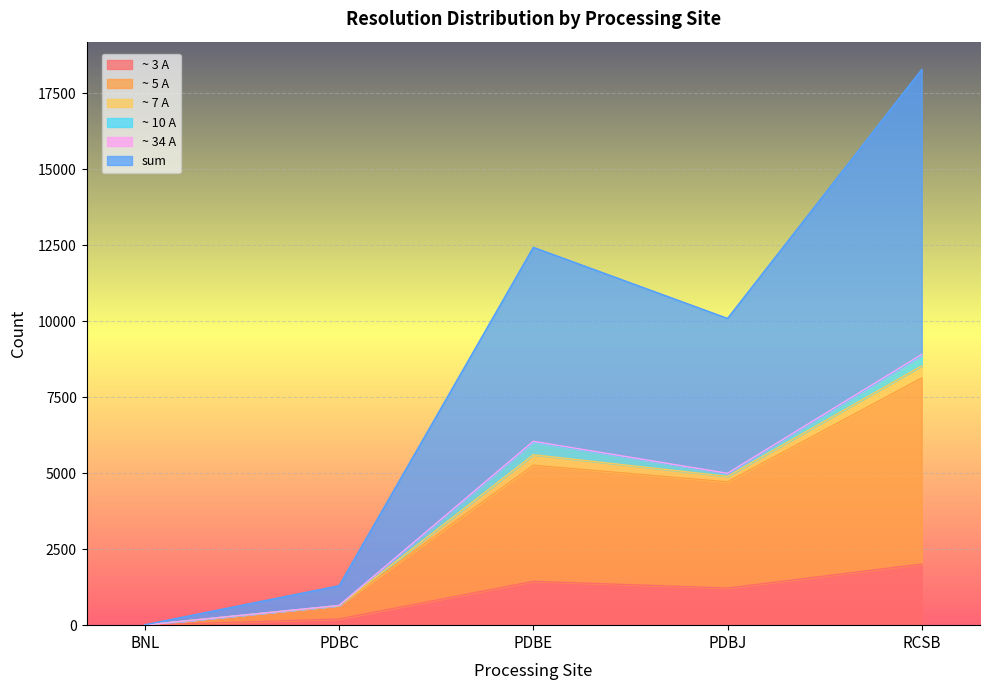

What is the approximate value of ~ 3 A at PDBJ, to the nearest 100?

1200